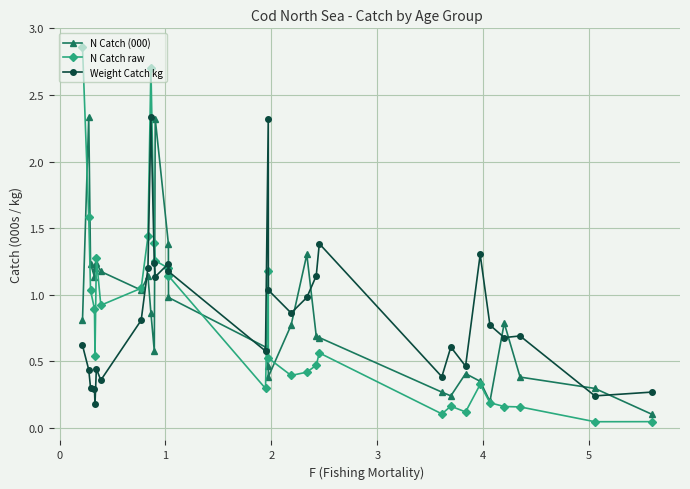

At how many categories does at least one series exceed 2?

5